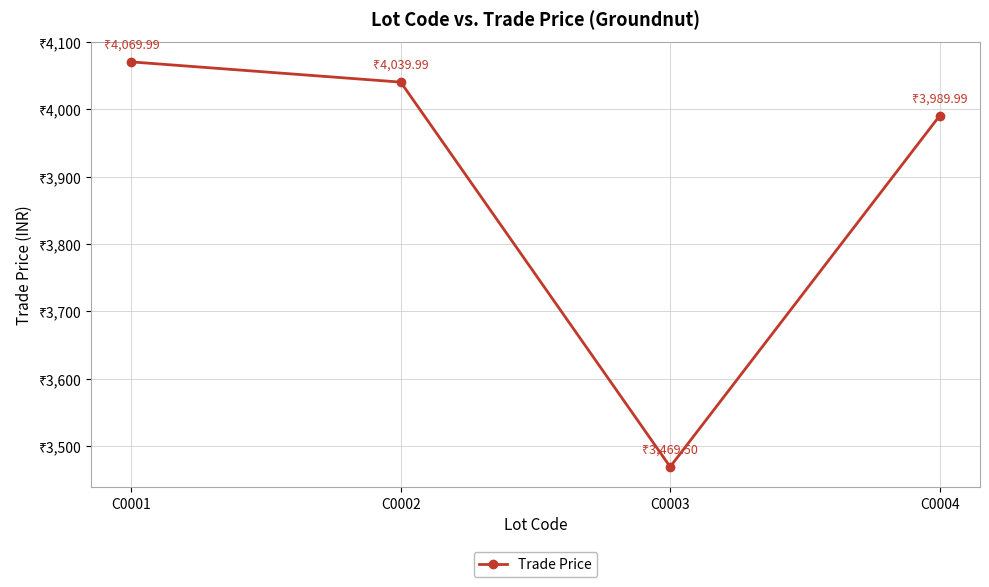

Is it true that the value at C0002 is 6447.0?

False